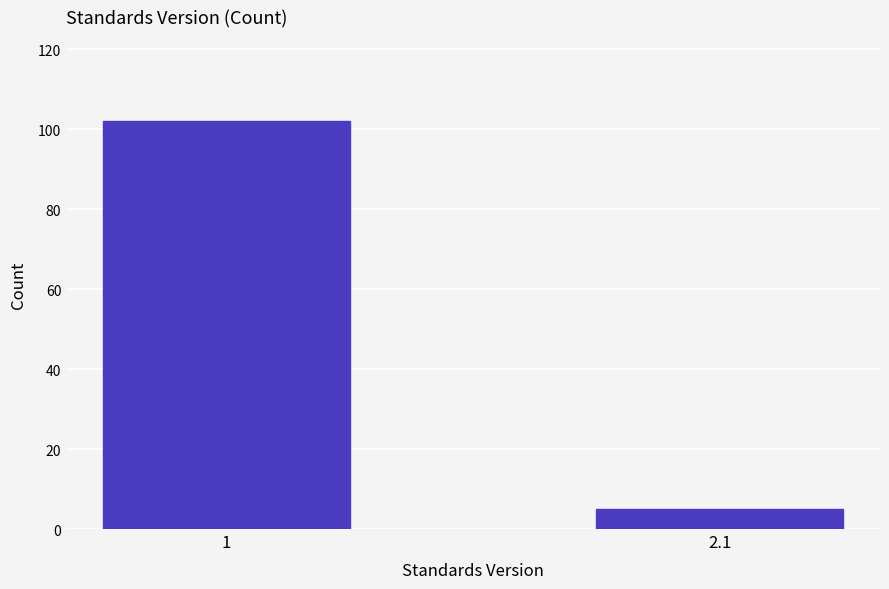

Reading left to right, transcribe all the data shown in this chart.

1=102	2.1=5